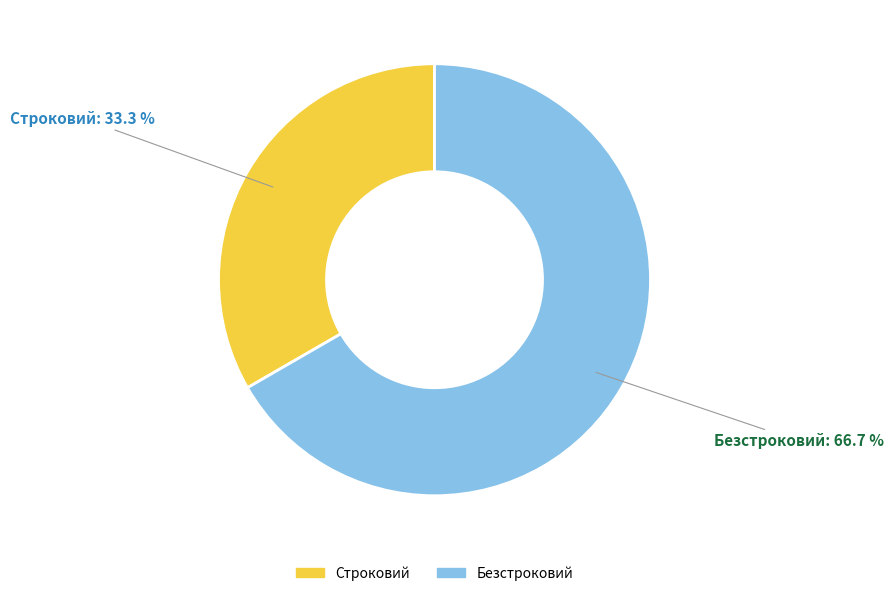

Does Безстроковий account for over 50% of the chart?

Yes